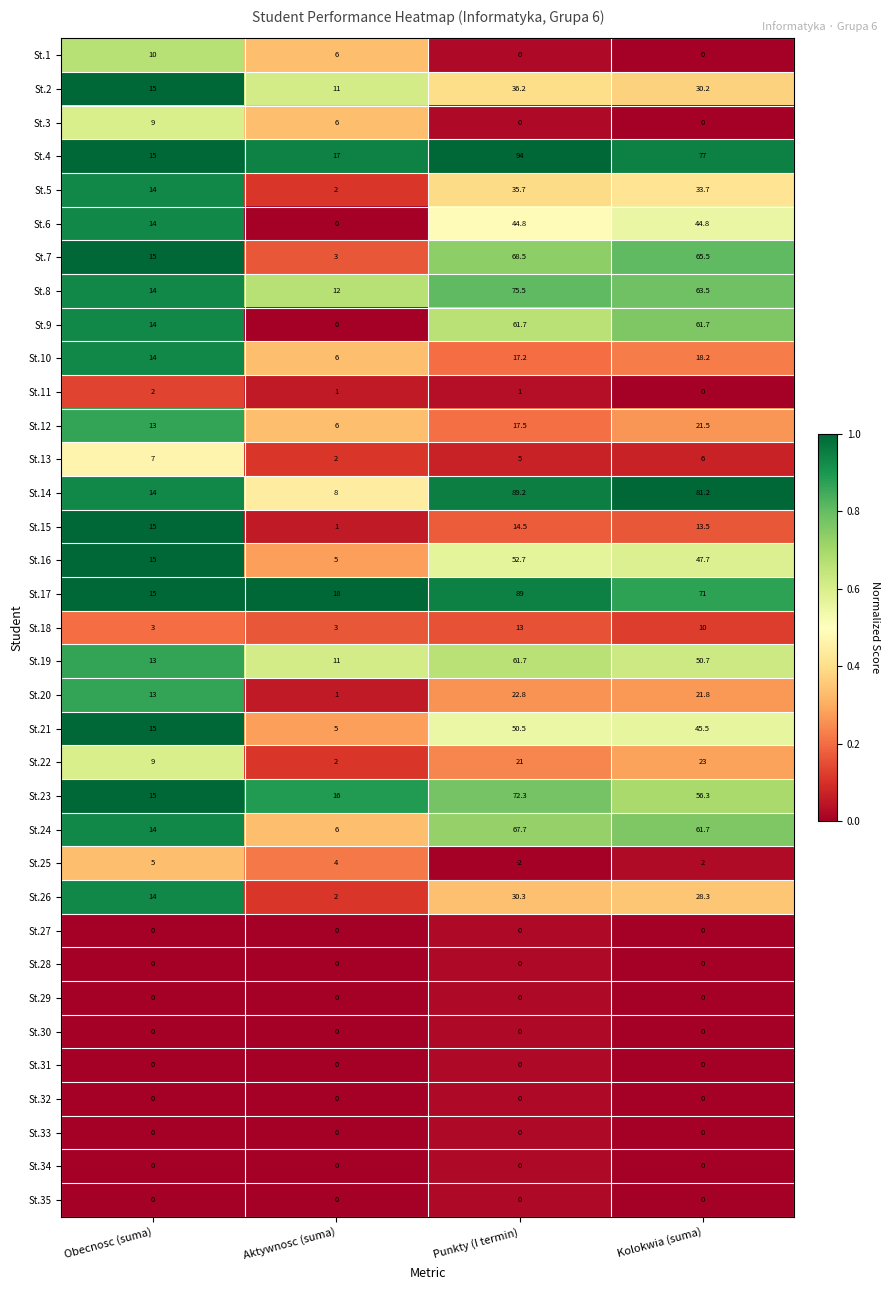

Which series has the largest range (max minus min)?

St.14